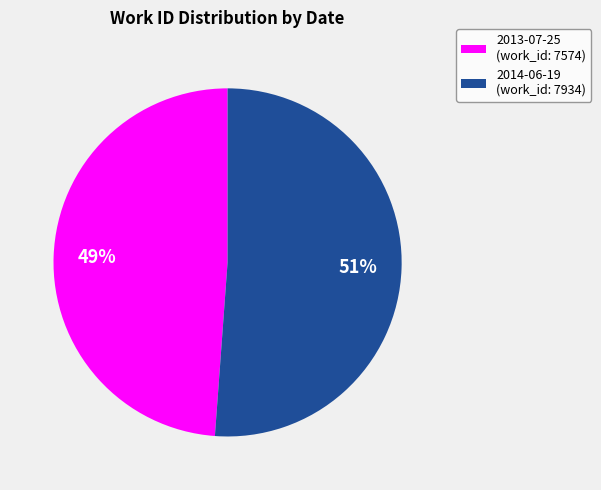

What percentage is the 2013-07-25 slice, to the nearest percent?

49%